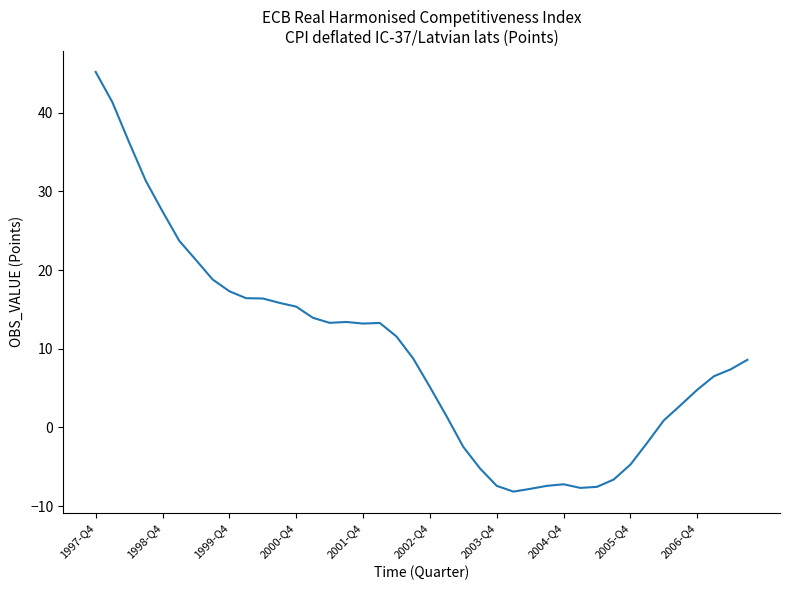

What is the average value?

9.4